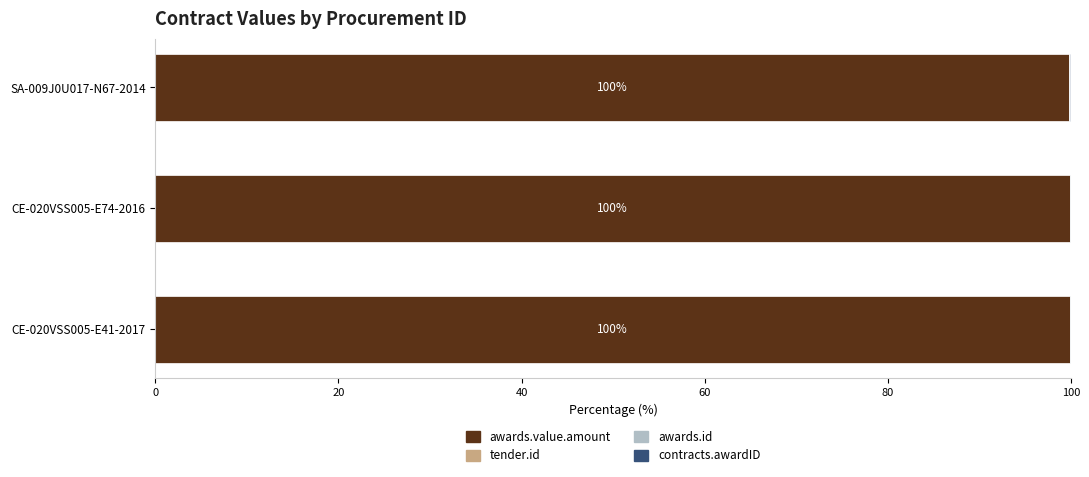

The value of awards.value.amount at CE-020VSS005-E74-2016 is 61.4. True or false?

False